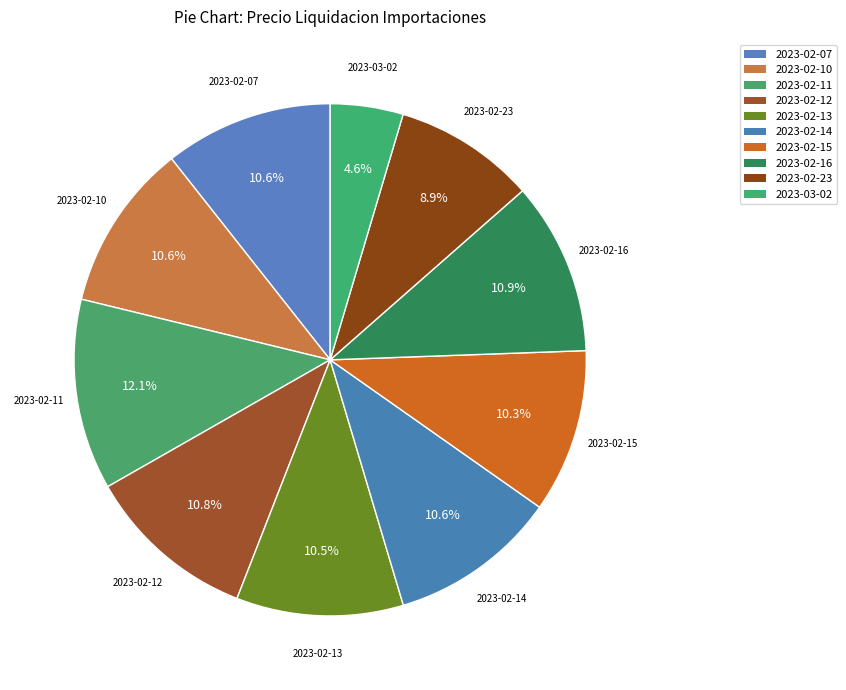

What is the ratio of the value at 2023-02-12 to the value at 2023-02-14?

1.0